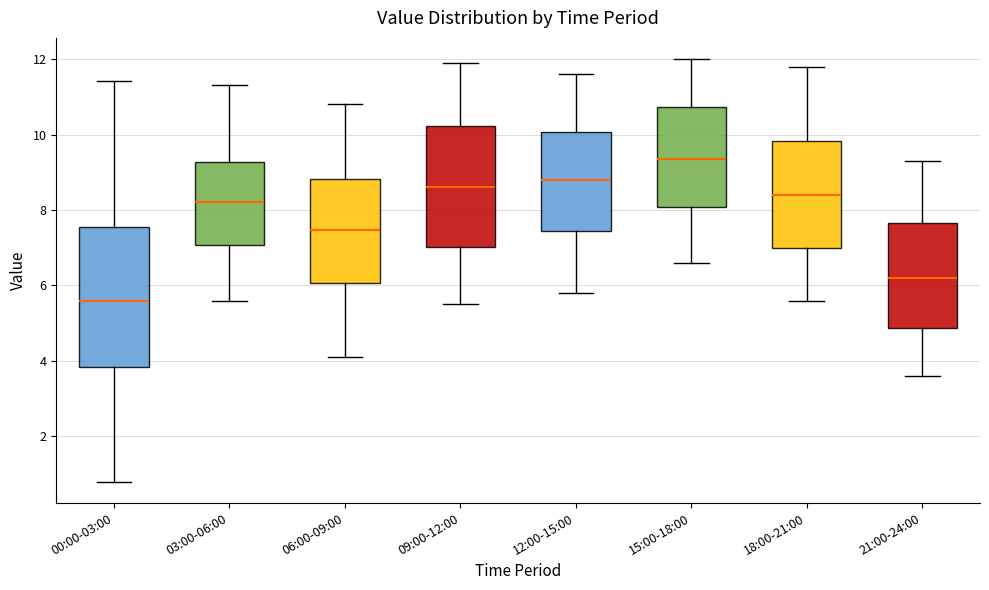

Reading left to right, read every box against the y-axis: the position of its median line, the range the box covers, and the ends of its whiskers. The values are not printed on the chart, so give them approximately, as read against the axis.

00:00-03:00: median 5.6, box 3.8 to 7.6, whiskers 0.8 to 11.4
03:00-06:00: median 8.2, box 7.0 to 9.2, whiskers 5.6 to 11.4
06:00-09:00: median 7.4, box 6.0 to 8.8, whiskers 4.2 to 10.8
09:00-12:00: median 8.6, box 7.0 to 10.2, whiskers 5.6 to 12.0
12:00-15:00: median 8.8, box 7.4 to 10.0, whiskers 5.8 to 11.6
15:00-18:00: median 9.4, box 8.0 to 10.8, whiskers 6.6 to 12.0
18:00-21:00: median 8.4, box 7.0 to 9.8, whiskers 5.6 to 11.8
21:00-24:00: median 6.2, box 4.8 to 7.6, whiskers 3.6 to 9.4